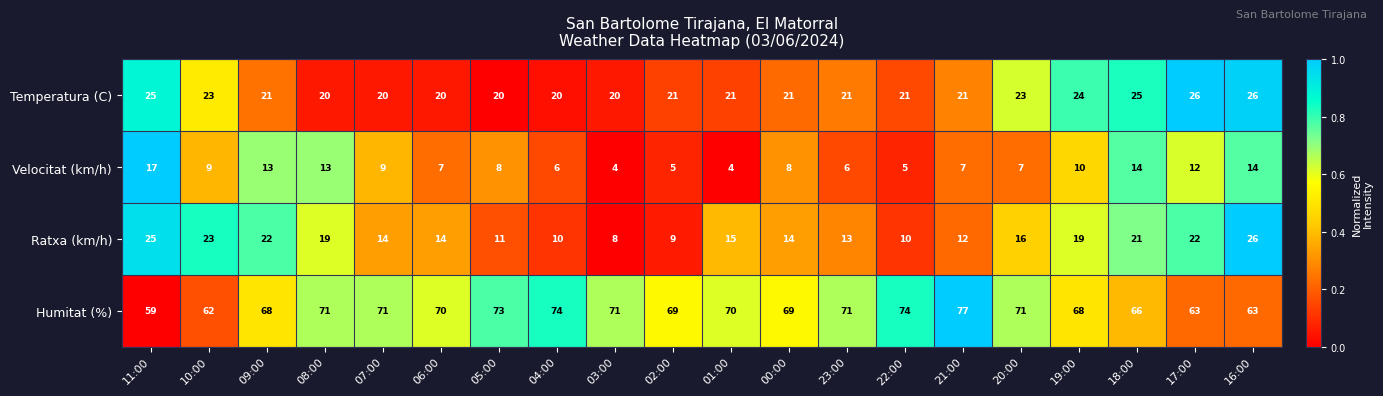

Between 02:00 and 19:00, which series saw the biggest shift?

Ratxa (km/h)